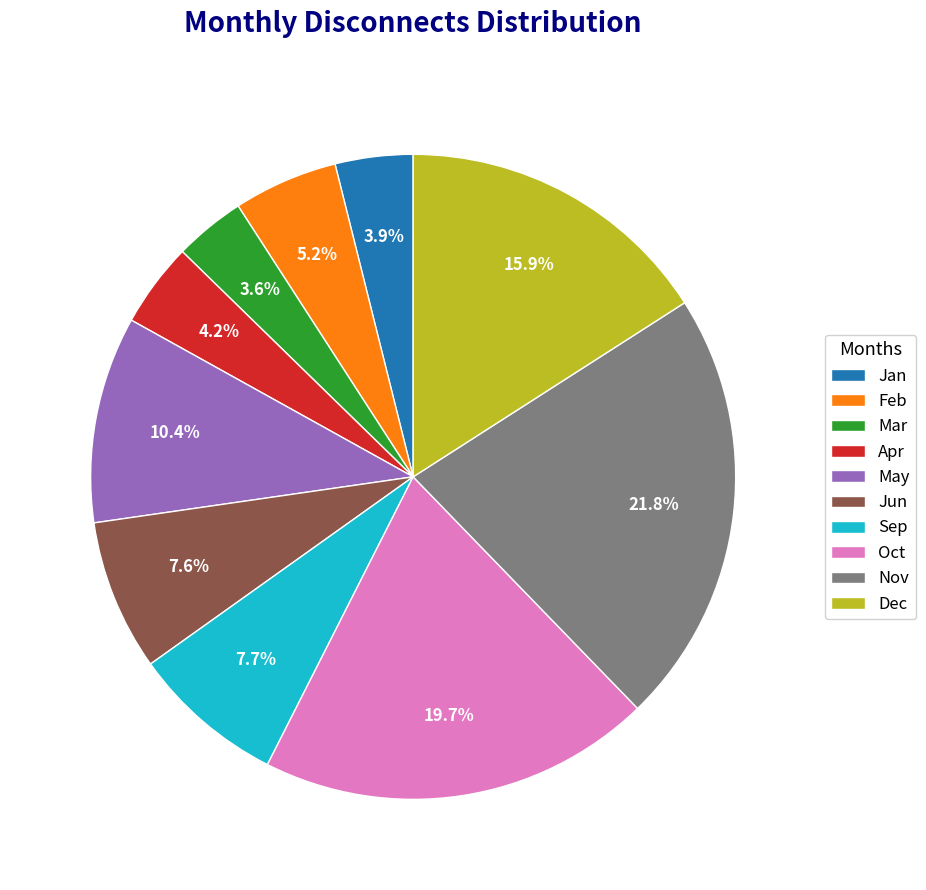

To the nearest percent, what is the difference between the Apr and May slice percentages?

6%